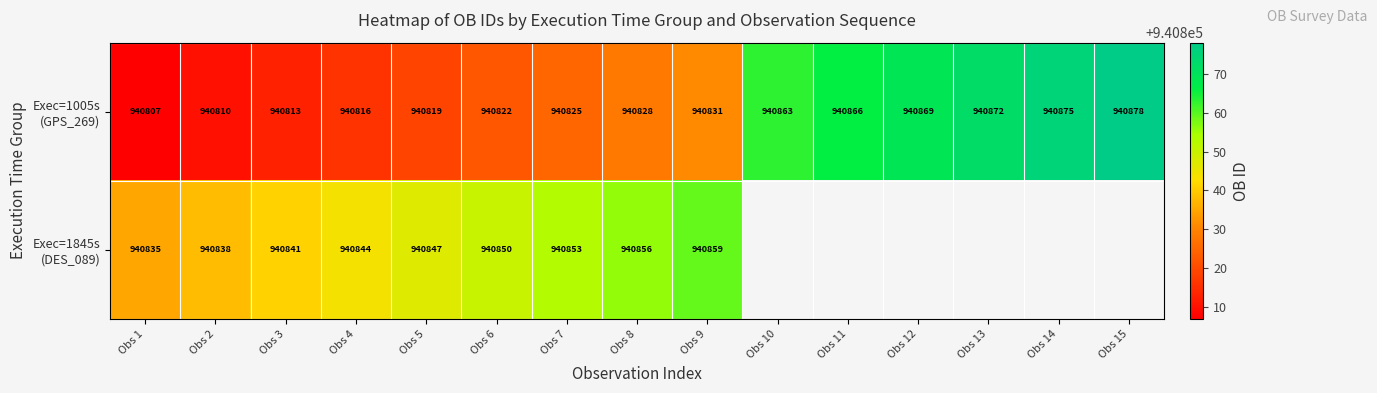

What is the spread (max minus min) of values at Obs 3?

28